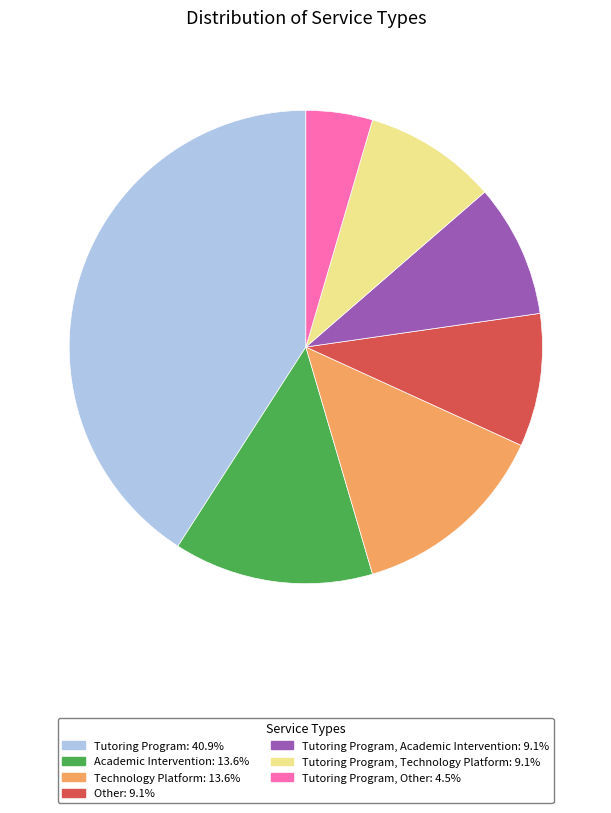

How many segments does this pie chart have?

7